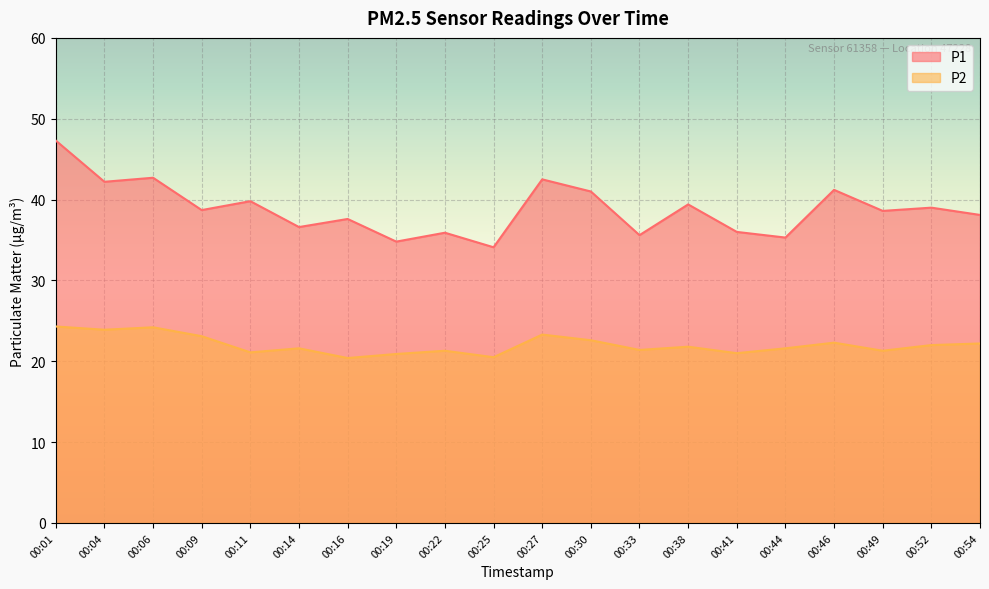

List the series in order of their overall mean, highest first.

P1, P2